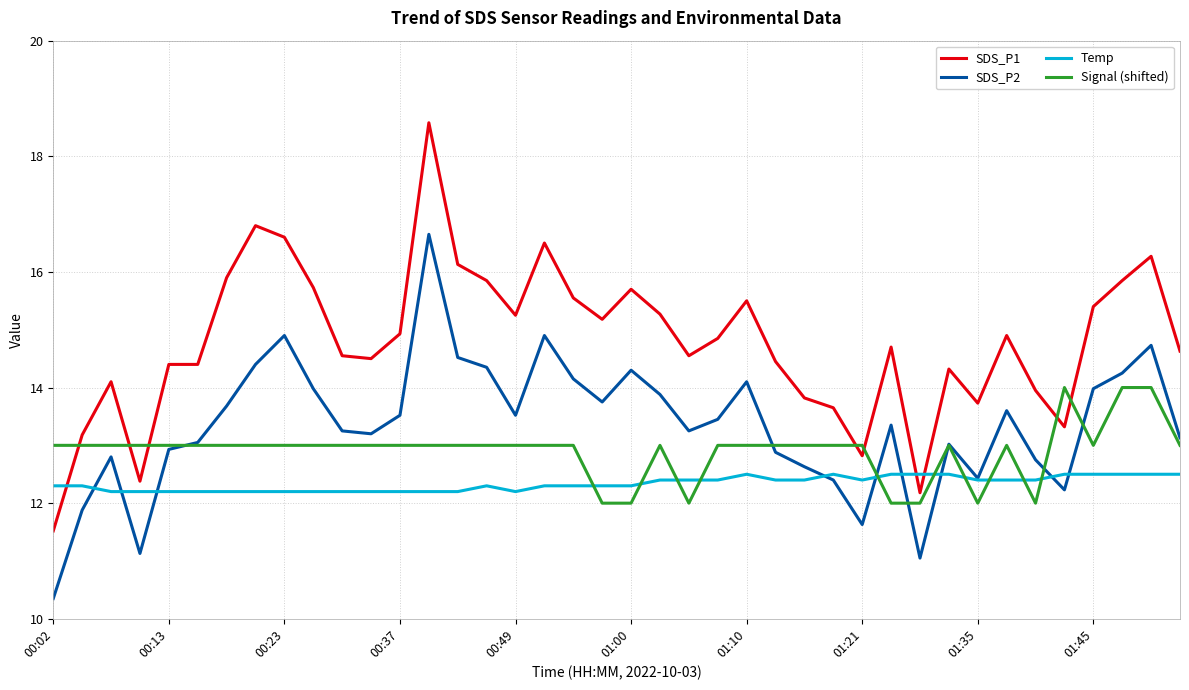

Which series has the largest total across all categories?

SDS_P1